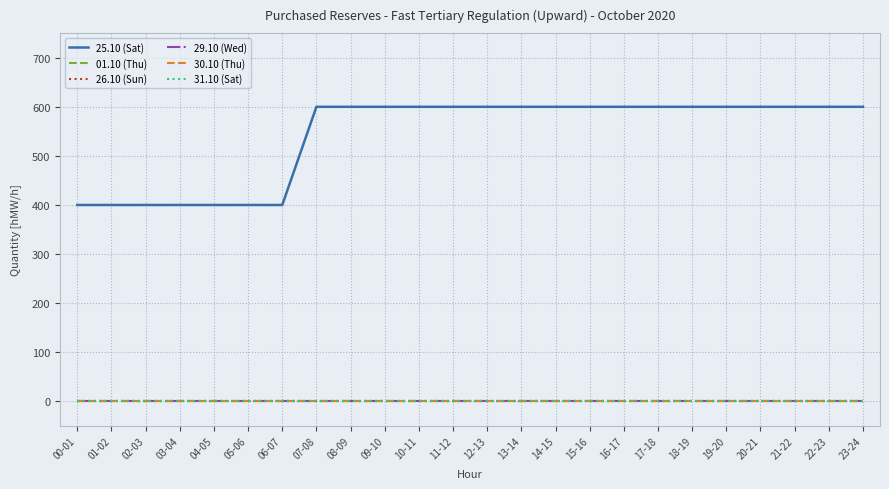

Reading left to right, list all the values displayed in this chart.

25.10 (Sat): 400	400	400	400	400	400	400	600	600	600	600	600	600	600	600	600	600	600	600	600	600	600	600	600
01.10 (Thu): 0	0	0	0	0	0	0	0	0	0	0	0	0	0	0	0	0	0	0	0	0	0	0	0
26.10 (Sun): 0	0	0	0	0	0	0	0	0	0	0	0	0	0	0	0	0	0	0	0	0	0	0	0
29.10 (Wed): 0	0	0	0	0	0	0	0	0	0	0	0	0	0	0	0	0	0	0	0	0	0	0	0
30.10 (Thu): 0	0	0	0	0	0	0	0	0	0	0	0	0	0	0	0	0	0	0	0	0	0	0	0
31.10 (Sat): 0	0	0	0	0	0	0	0	0	0	0	0	0	0	0	0	0	0	0	0	0	0	0	0